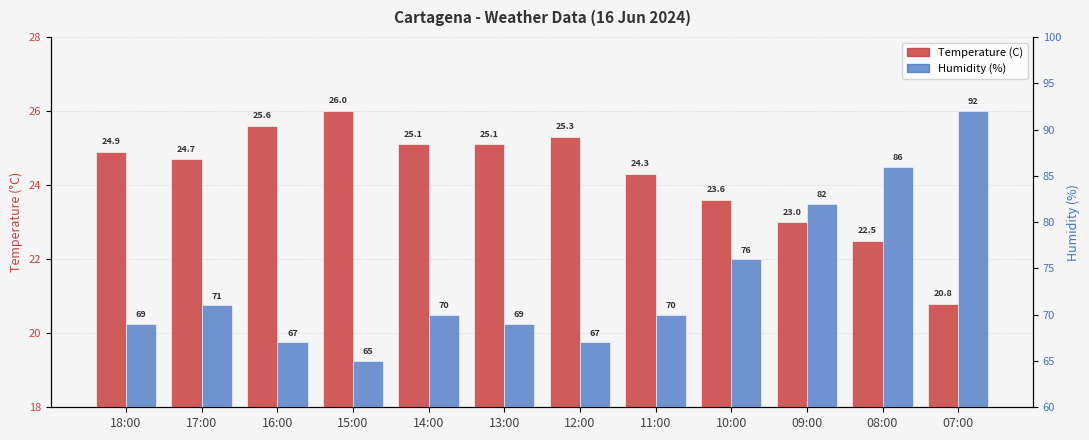

What is the spread (max minus min) of values at 10:00?

52.4